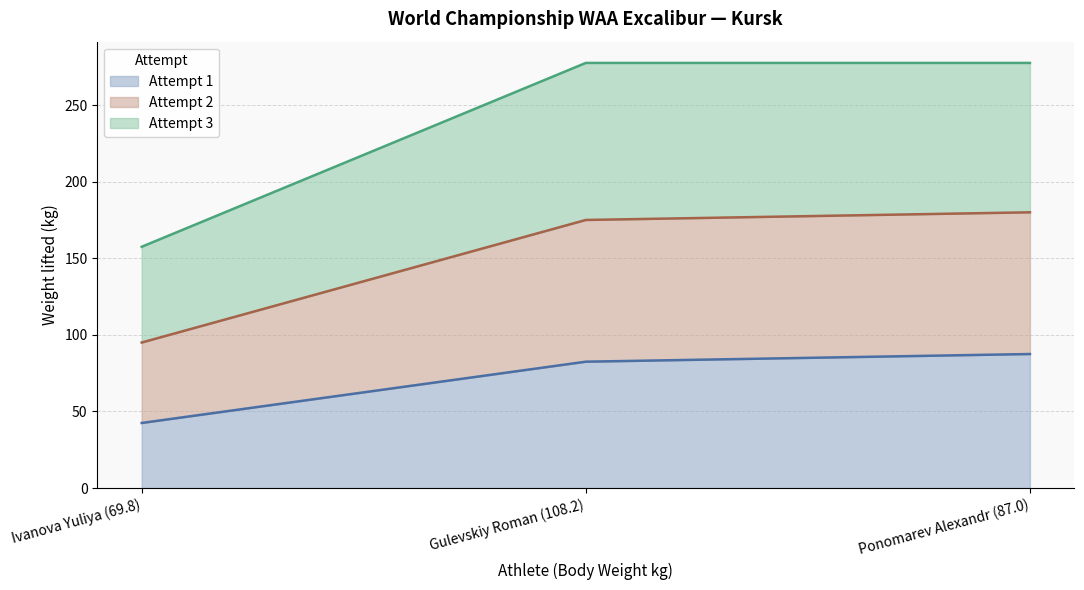

How many categories are shown in the chart?

3